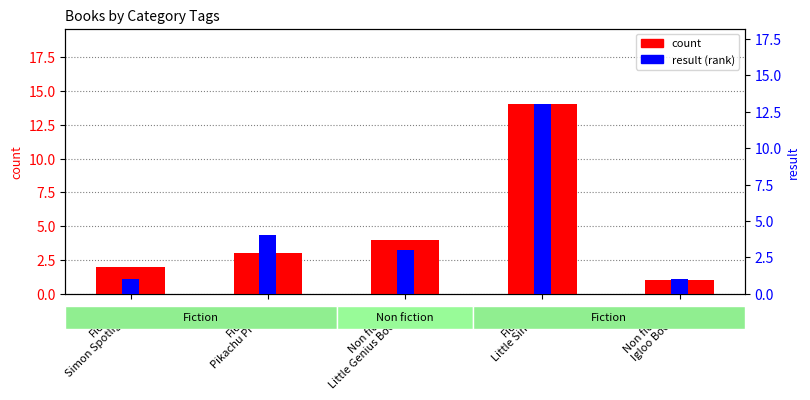

What is the smallest value displayed?

1